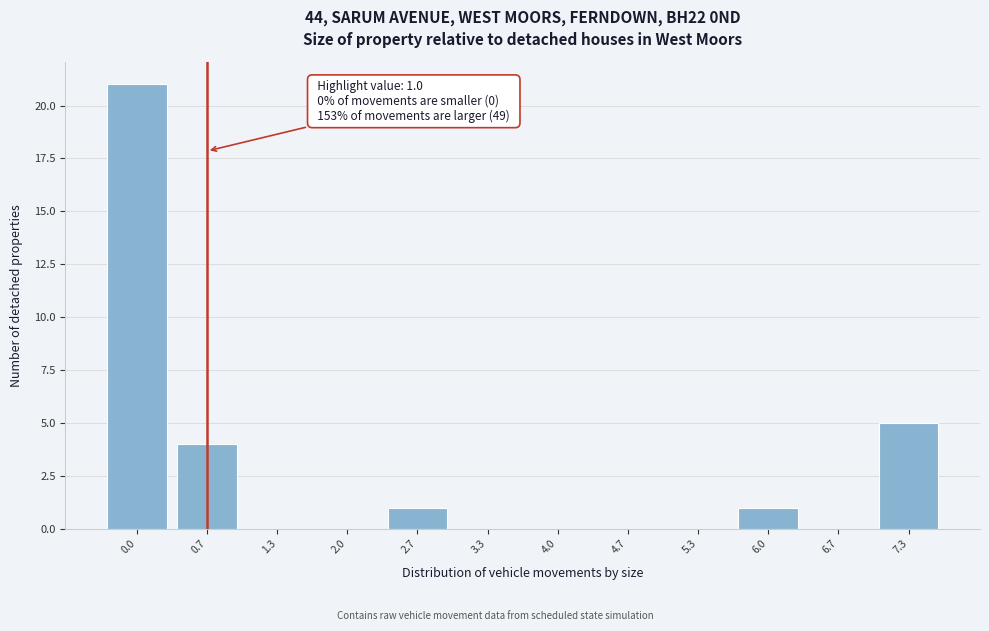

Reading left to right, transcribe all the data shown in this chart.

0.0=21	0.7=4	1.3=0	2.0=0	2.7=1	3.3=0	4.0=0	4.7=0	5.3=0	6.0=1	6.7=0	7.3=5